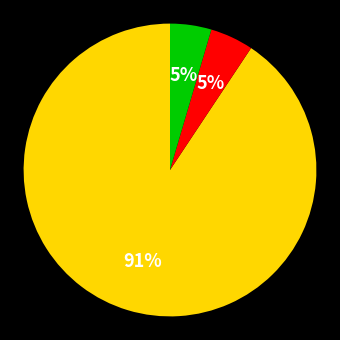

Is there any slice that represents more than half of the pie?

Yes